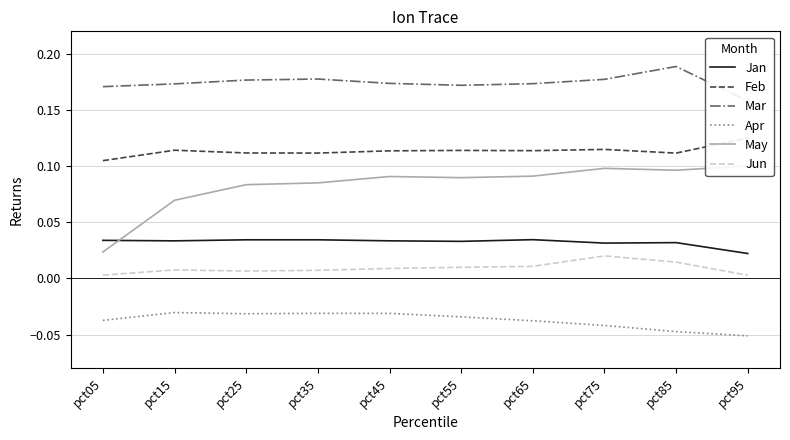

At pct65, list the series in order from smallest to largest.

Apr, Jun, Jan, May, Feb, Mar